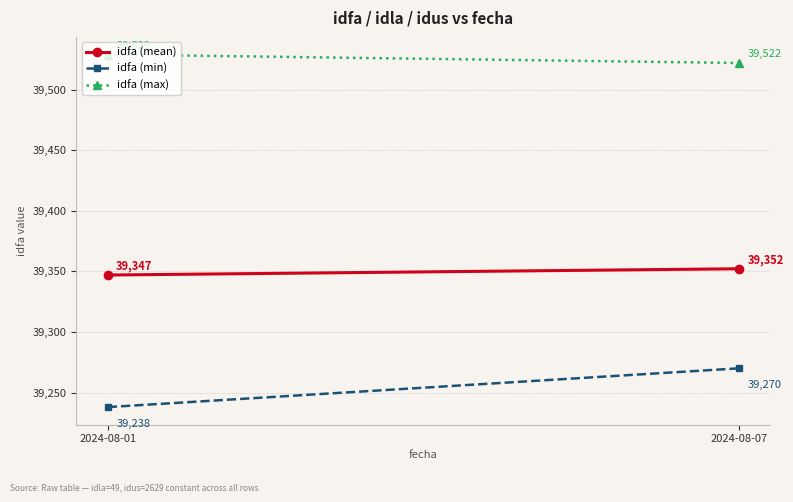

Where is idfa (min) nearest to the value 39254?

2024-08-01